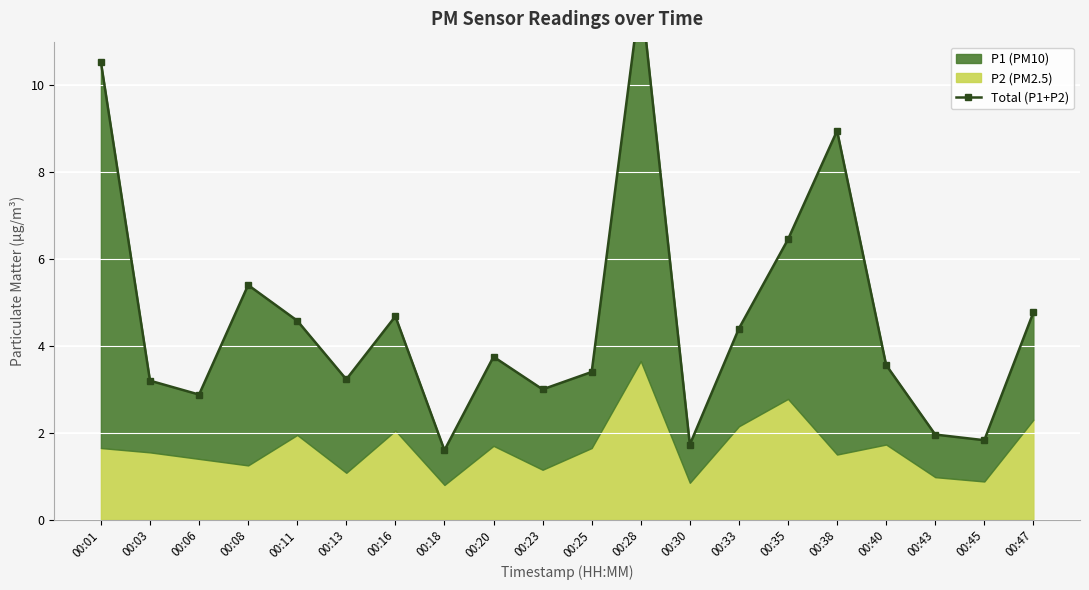

What is the average value?

4.6